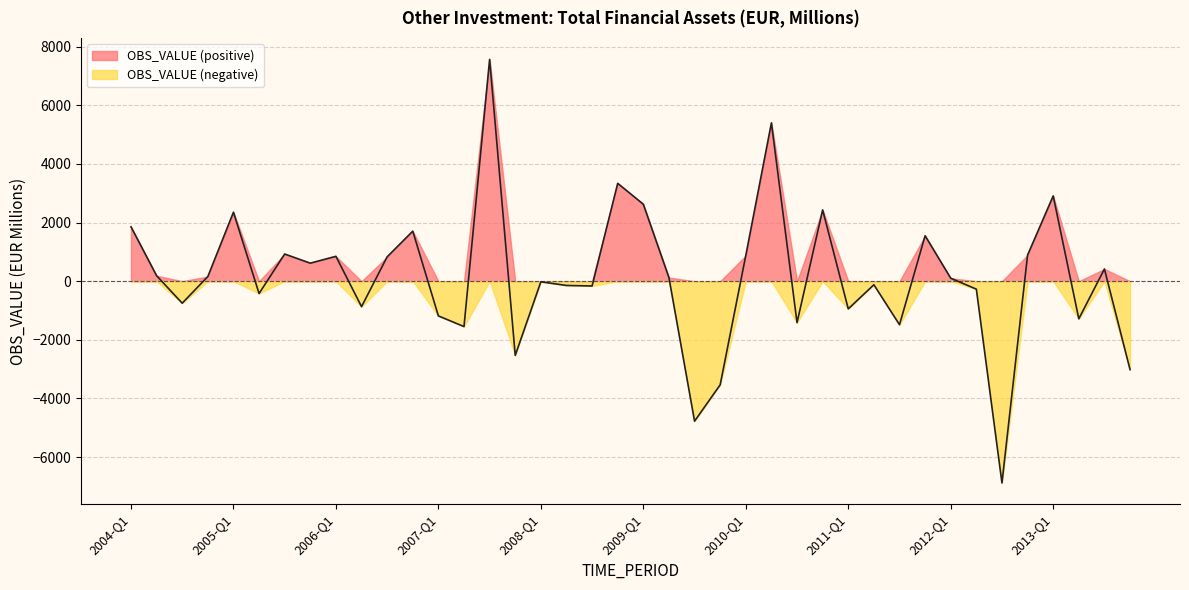

List the labels in order of value, largest first.

2007-Q3, 2010-Q2, 2008-Q4, 2013-Q1, 2009-Q1, 2010-Q4, 2005-Q1, 2004-Q1, 2006-Q4, 2011-Q4, 2005-Q3, 2012-Q4, 2010-Q1, 2006-Q1, 2006-Q3, 2005-Q4, 2013-Q3, 2004-Q2, 2004-Q4, 2009-Q2, 2012-Q1, 2008-Q1, 2011-Q2, 2008-Q2, 2008-Q3, 2012-Q2, 2005-Q2, 2004-Q3, 2006-Q2, 2011-Q1, 2007-Q1, 2013-Q2, 2010-Q3, 2011-Q3, 2007-Q2, 2007-Q4, 2013-Q4, 2009-Q4, 2009-Q3, 2012-Q3